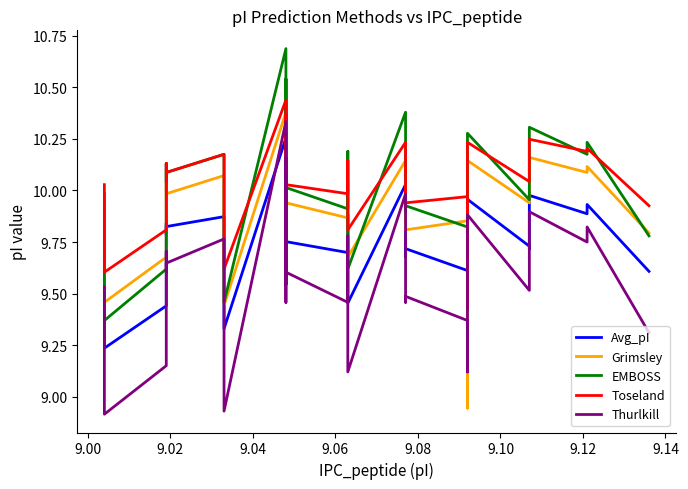

Which series has the largest total across all categories?

Toseland